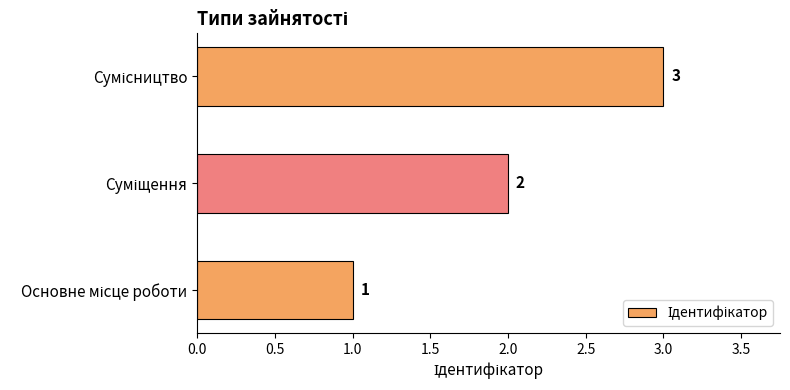

Are the bars grouped side by side (vs. stacked)?

No